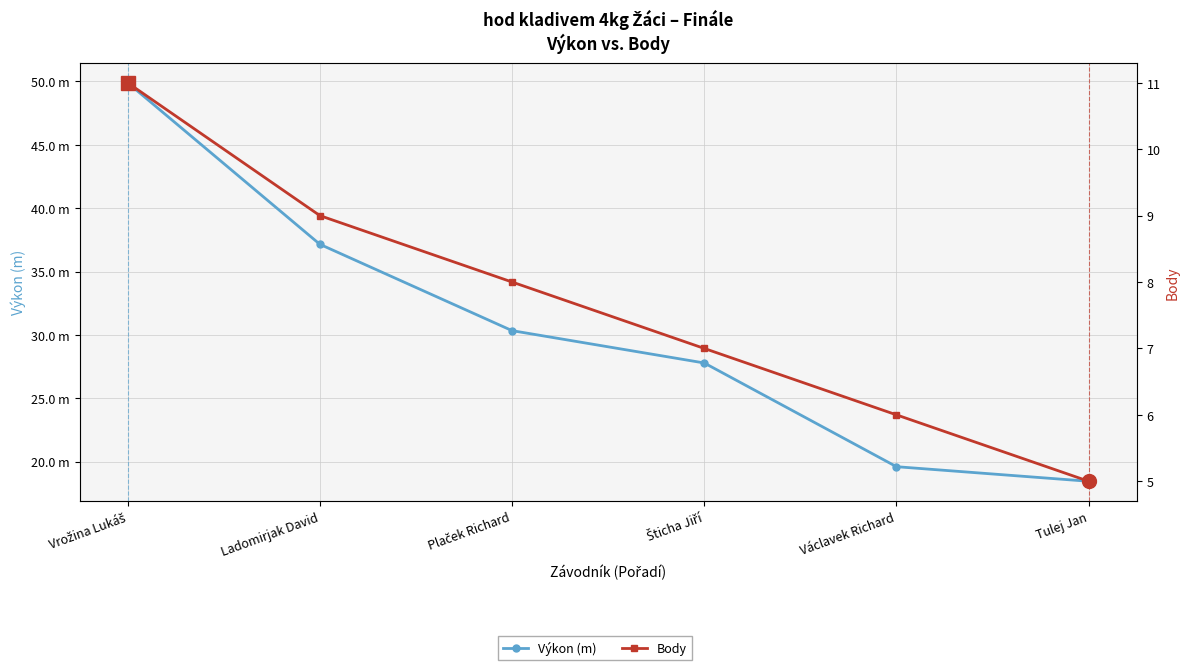

What is the label of the 4th point from the left?

Šticha Jiří